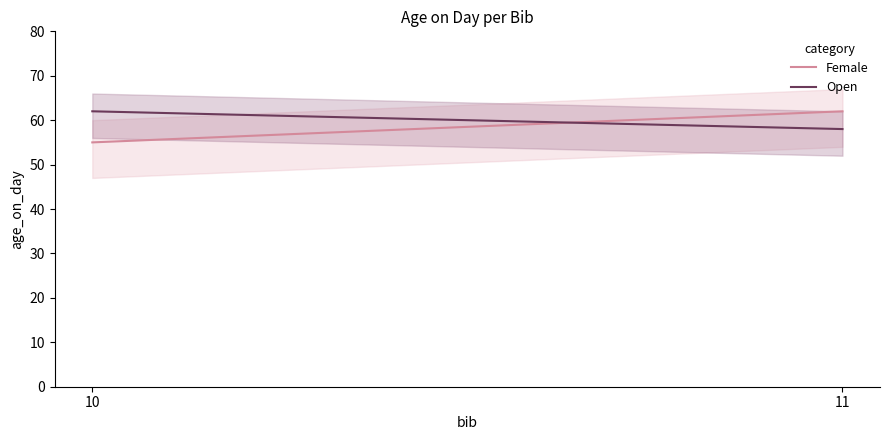

What is the approximate value of Female at 10?

55